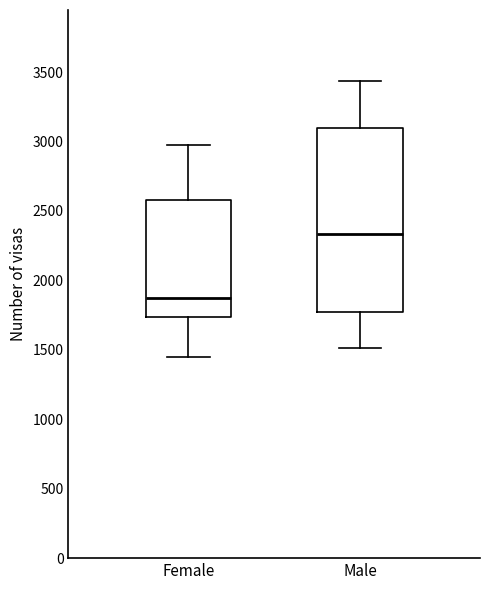

Which box's median line is the highest?

Male